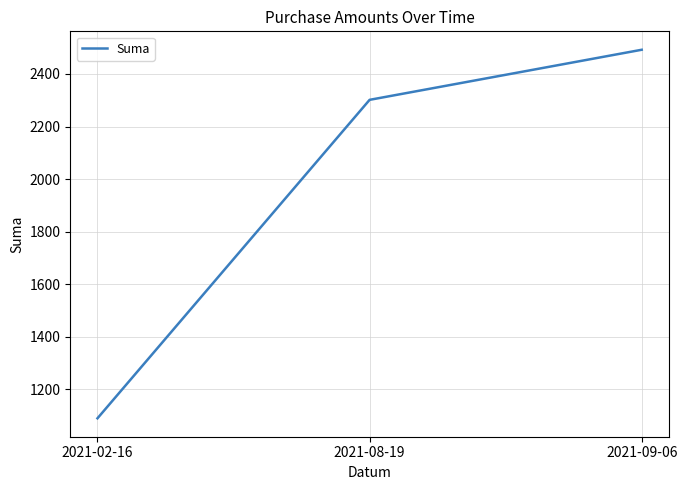

Reading left to right, extract all data points from this chart.

1089.5	2301.6	2492.2